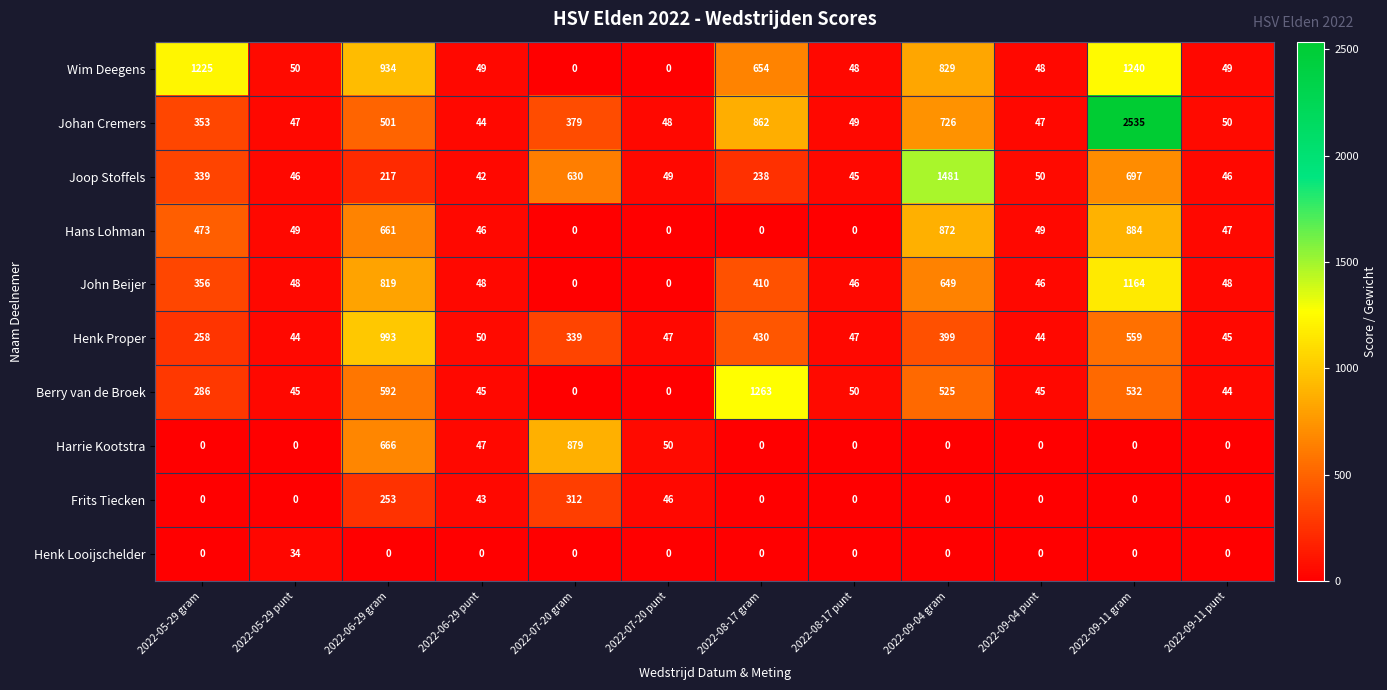

Between 2022-06-29 punt and 2022-08-17 gram, which series saw the biggest shift?

Berry van de Broek